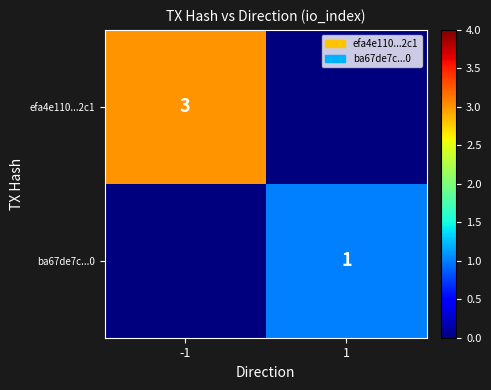

How many data points does each series have?

2